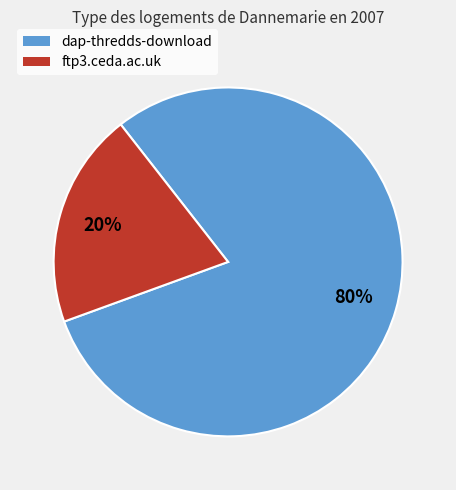

Combined, do ftp3.ceda.ac.uk and dap-thredds-download account for over 50%?

Yes